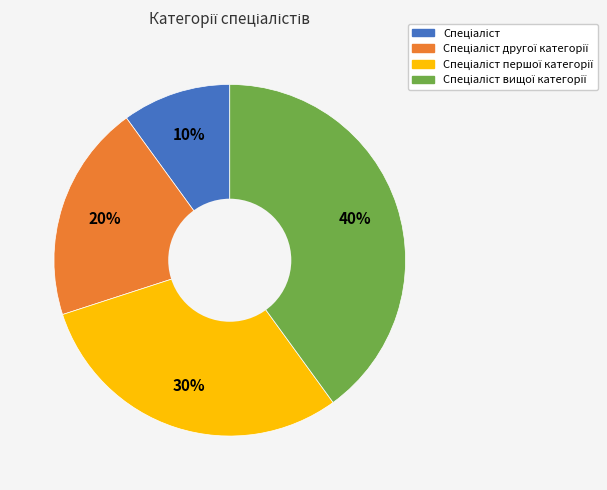

Is there a majority slice in this chart?

No